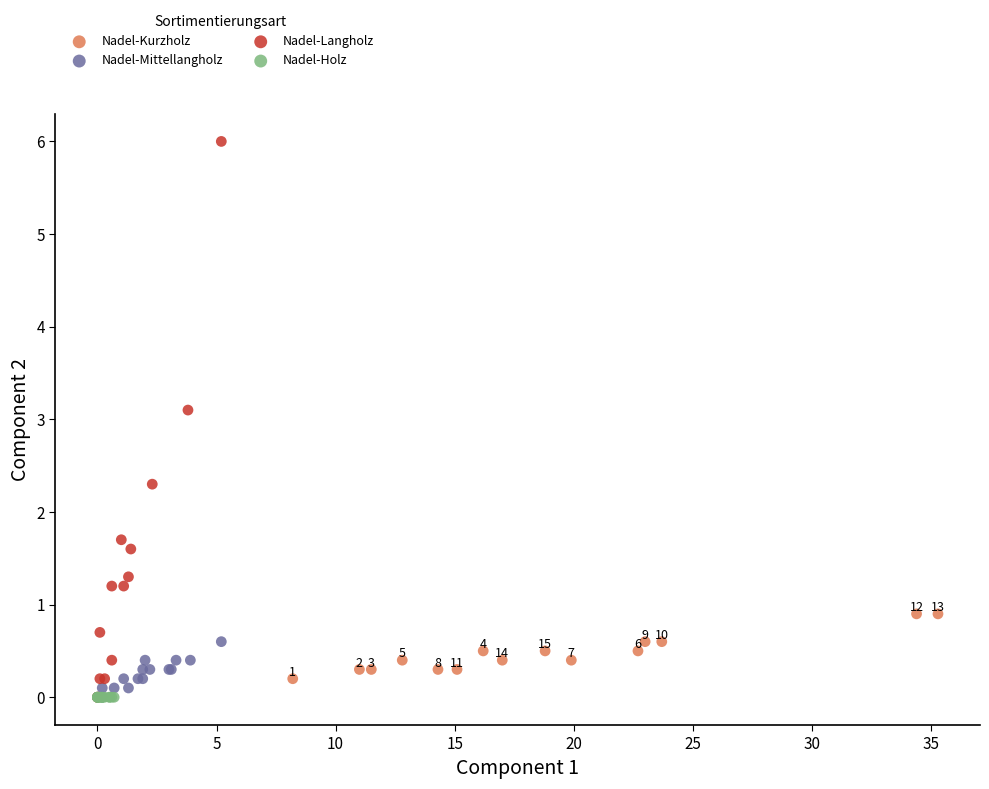

What are all the series names shown in the legend?

Nadel-Kurzholz, Nadel-Mittellangholz, Nadel-Langholz, Nadel-Holz